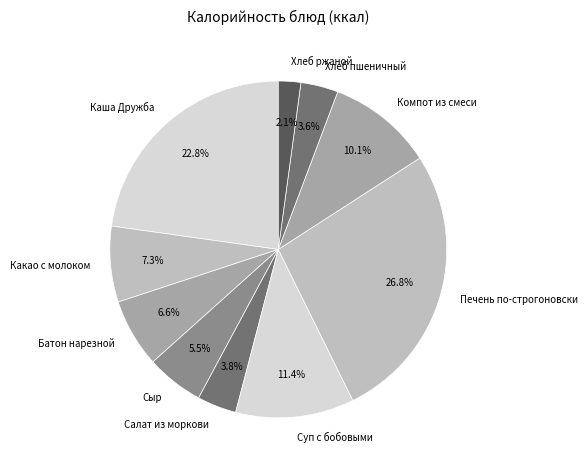

What percentage is the Суп с бобовыми slice, to the nearest percent?

11%